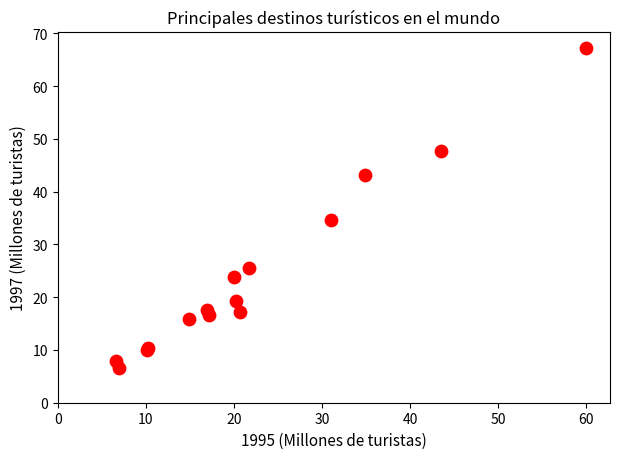

What Y value in the scatter plot is closest to 36?

34.7